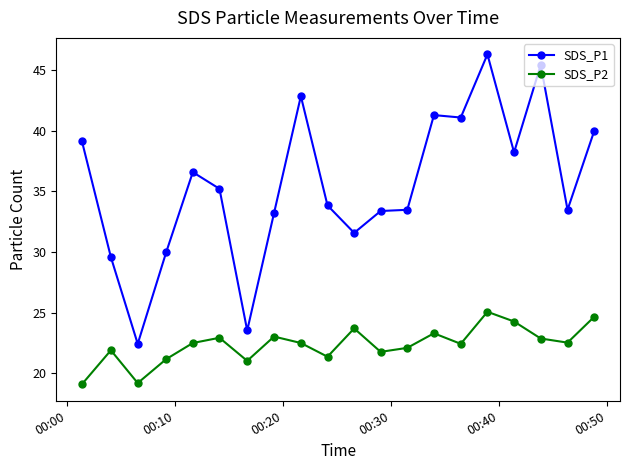

What is the maximum value shown in the chart?

46.3